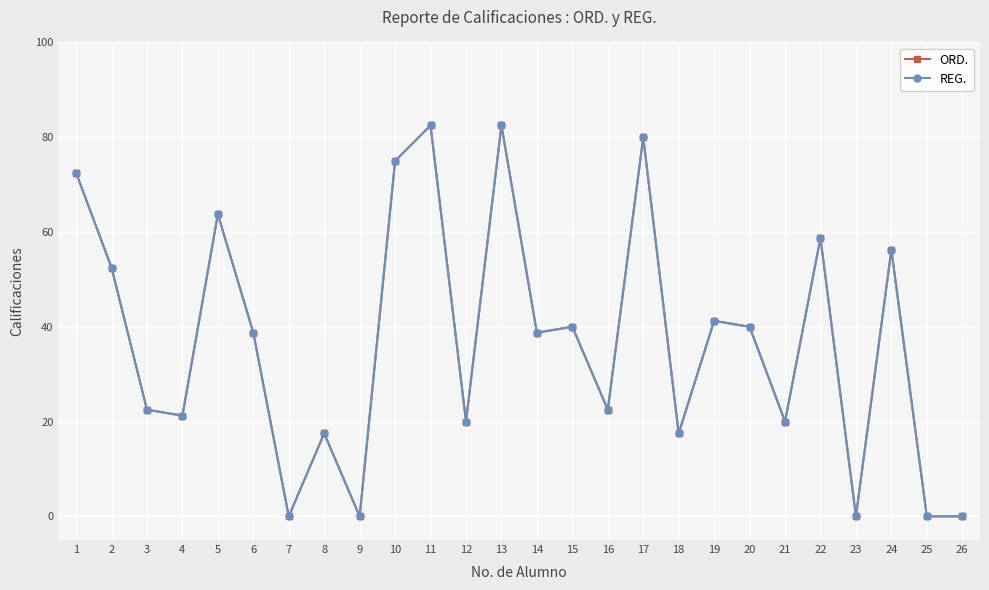

What is the total value across all series at 16?

45.0